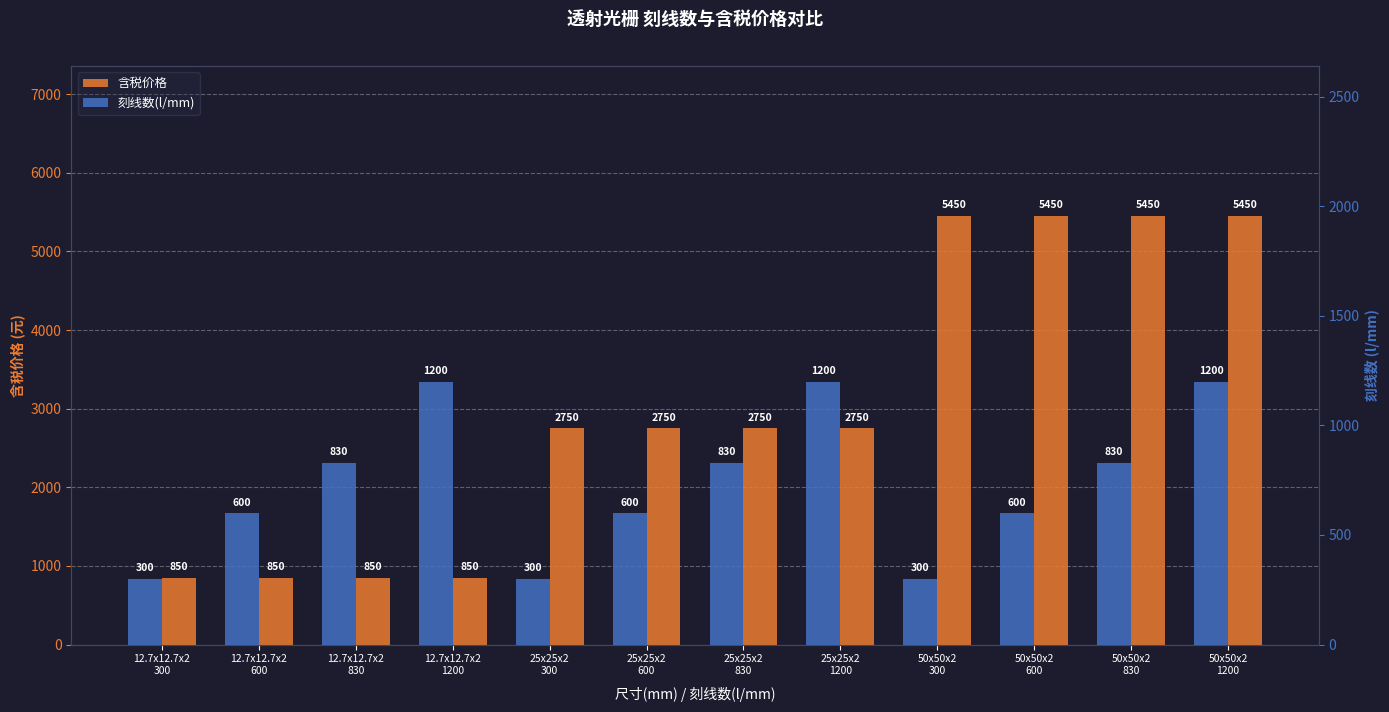

True or false: 刻线数(l/mm) has a value of 1475 at 25x25x2
830.

False